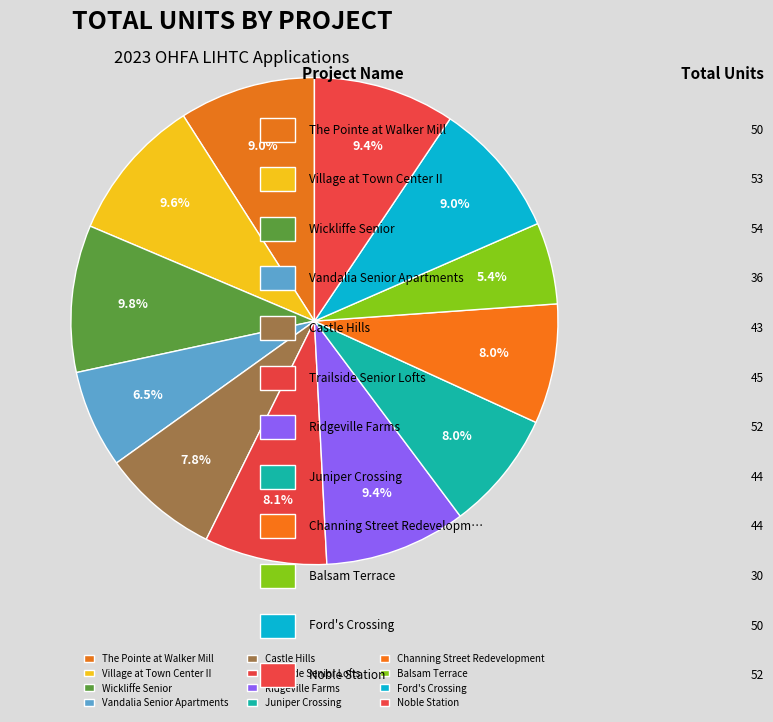

Is it true that Ridgeville Farms is 22% of the pie?

False